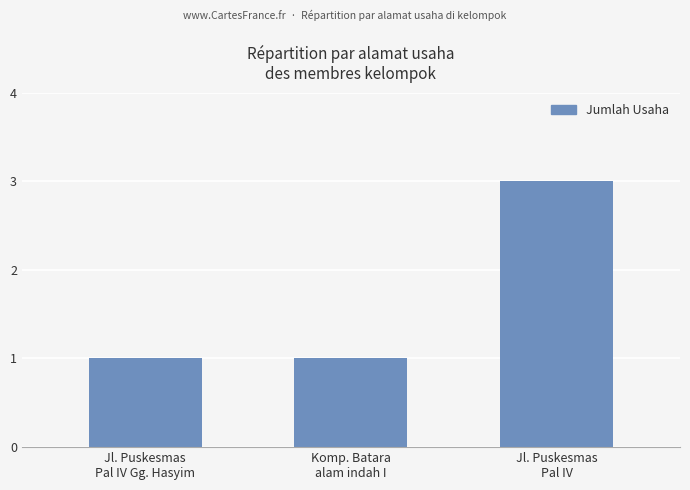

Count the values in the range 1 to 3.

3